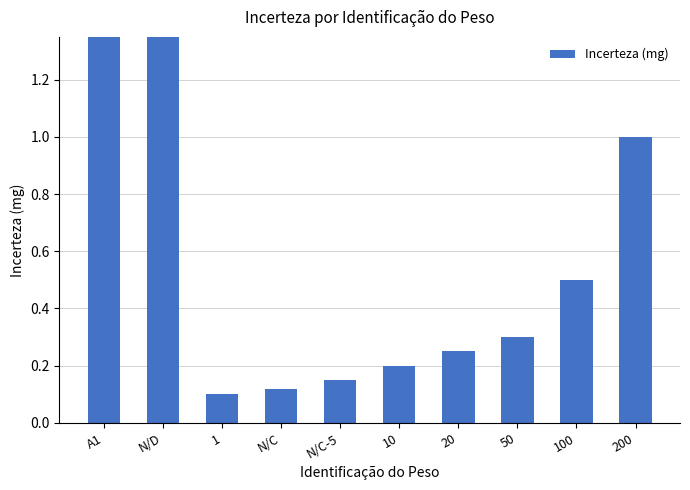

What is the greatest value displayed?

500.0